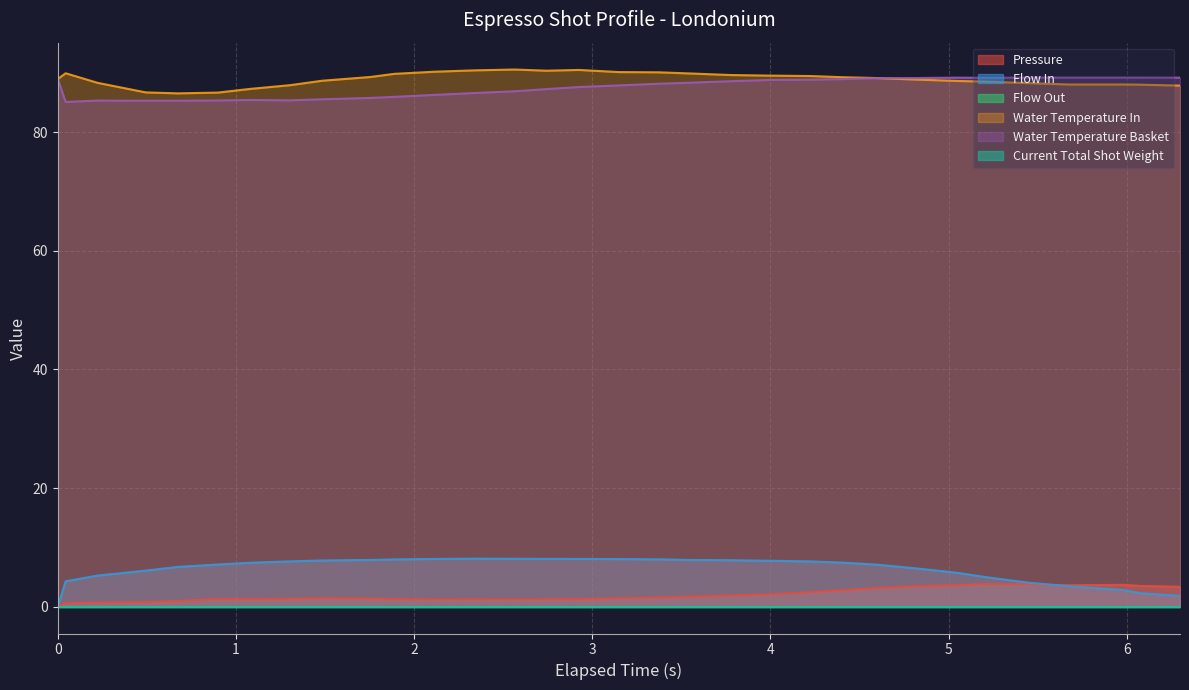

How many lines are shown in the chart?

6